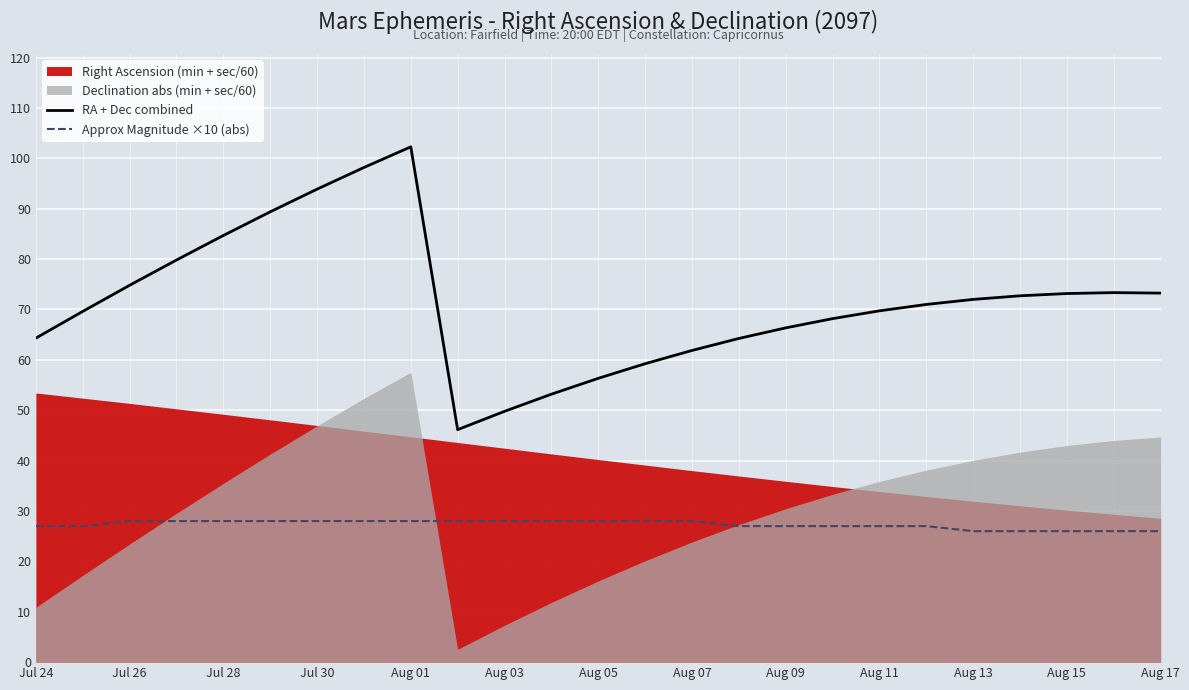

True or false: RA + Dec combined and Approx Magnitude ×10 (abs) cross at least once.

False